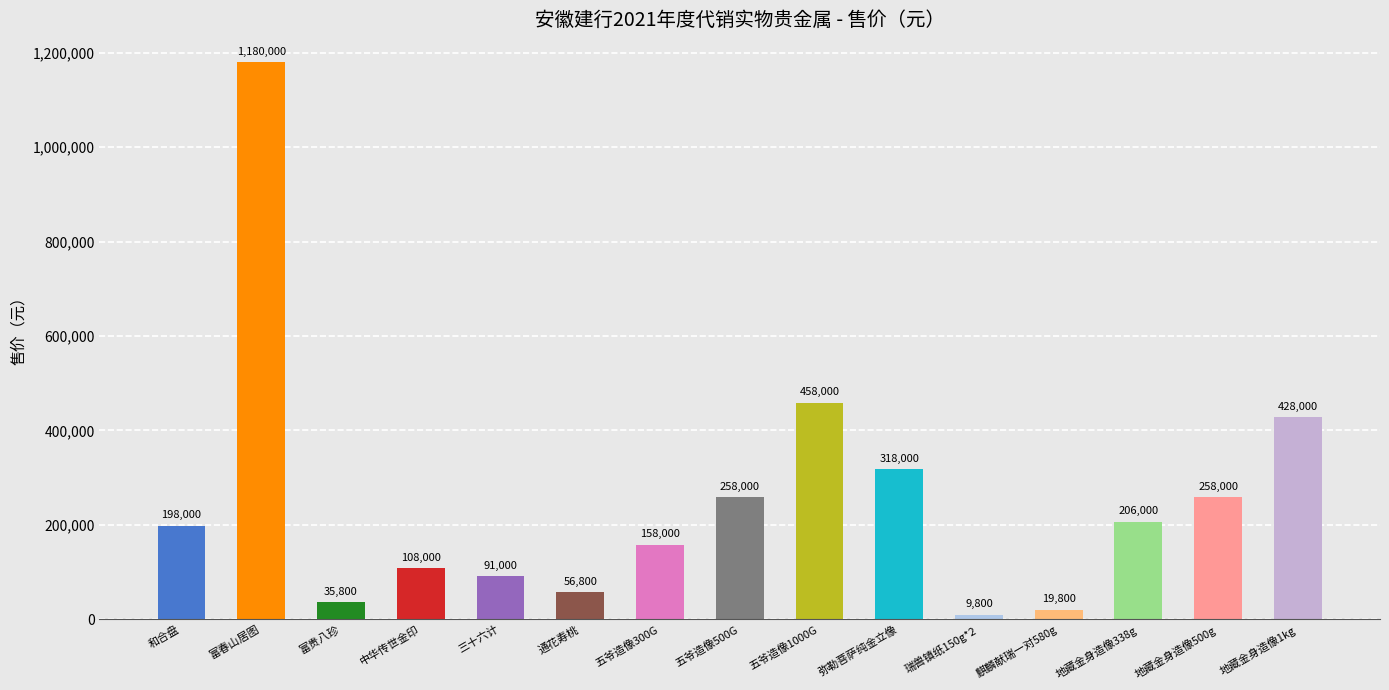

What is the sum of the values at 地藏金身造像338g and 地藏金身造像1kg?

634000